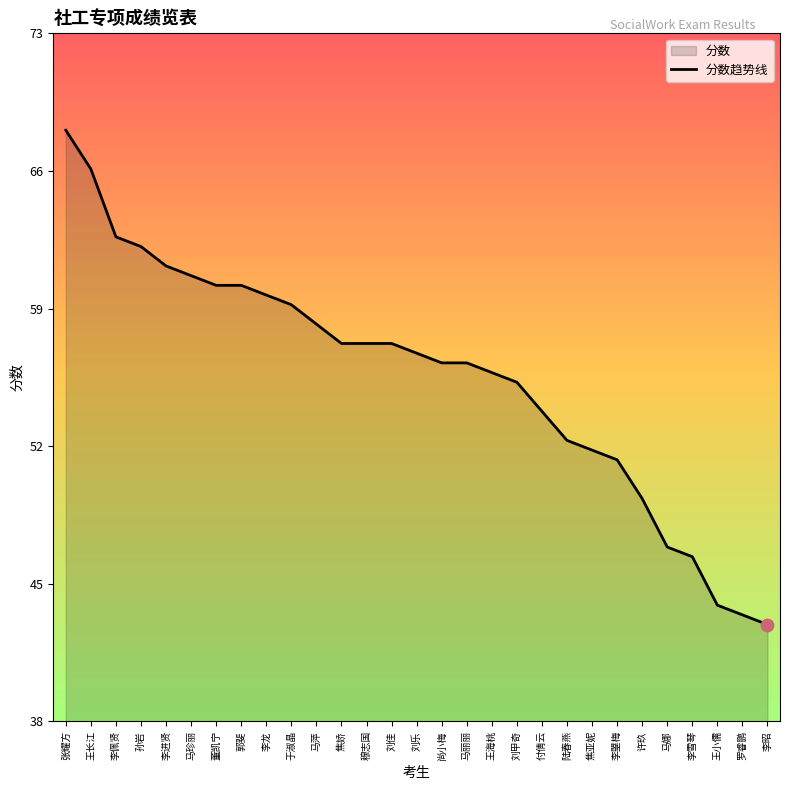

What is the ratio of the value at 李昭 to the value at 王长江?

0.6